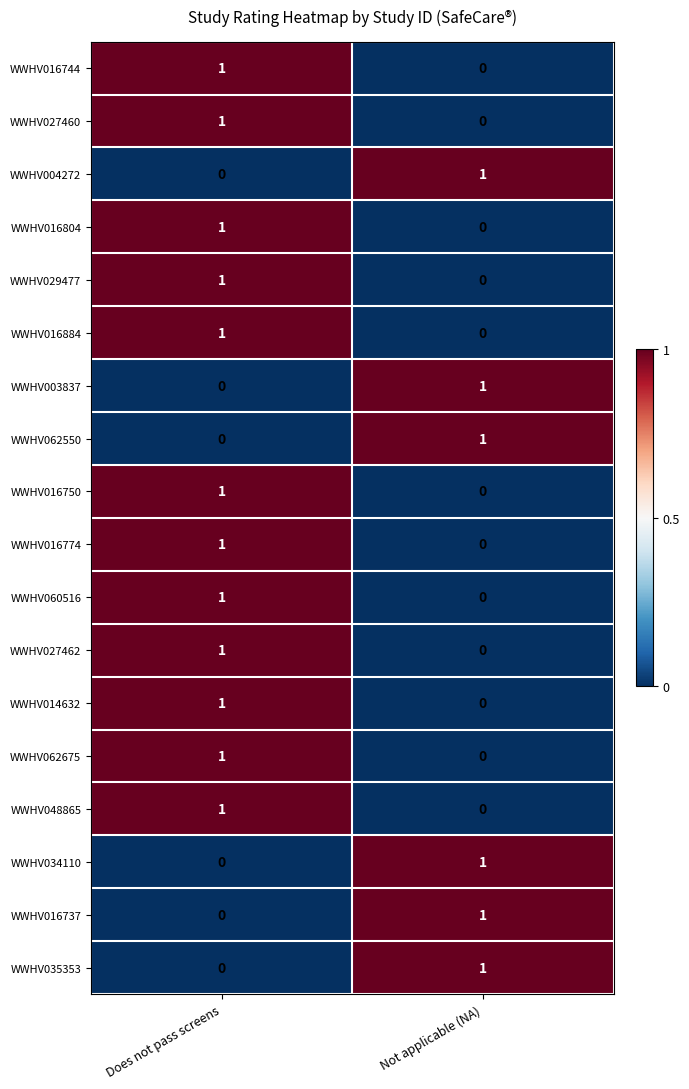

Count the number of data series in this chart.

18